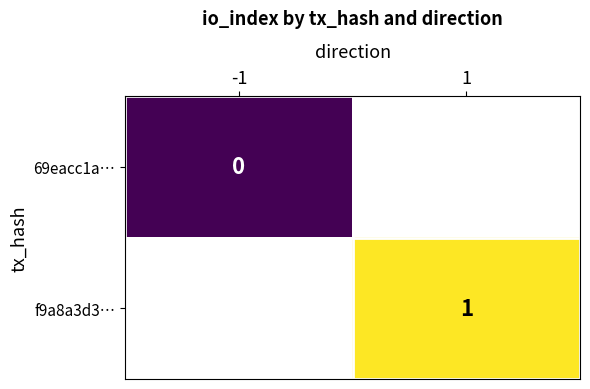

At which label is 69eacc1a… closest to 0?

-1